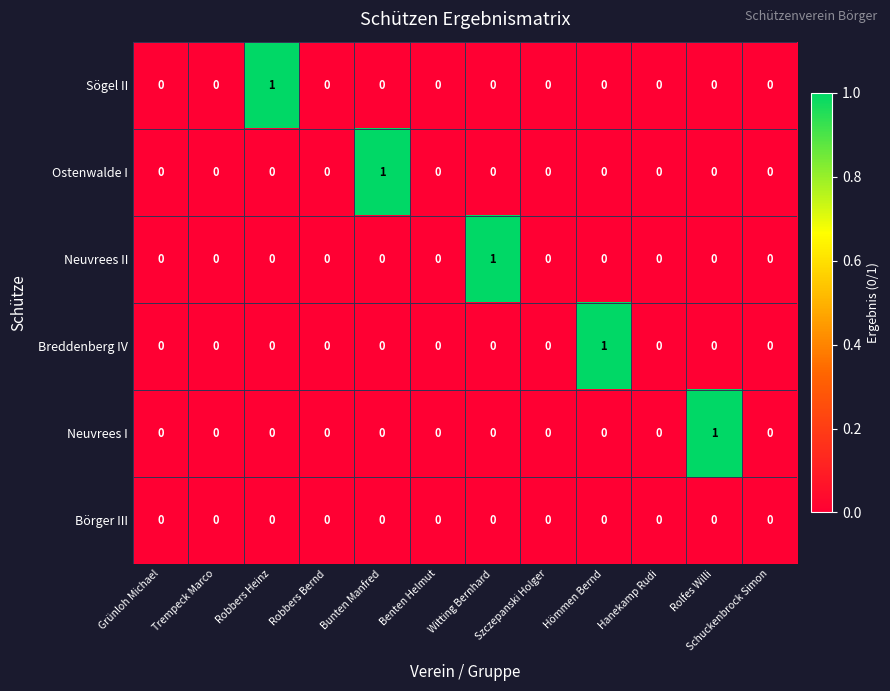

Which series changed the most between Benten Helmut and Witting Bernhard?

Neuvrees II